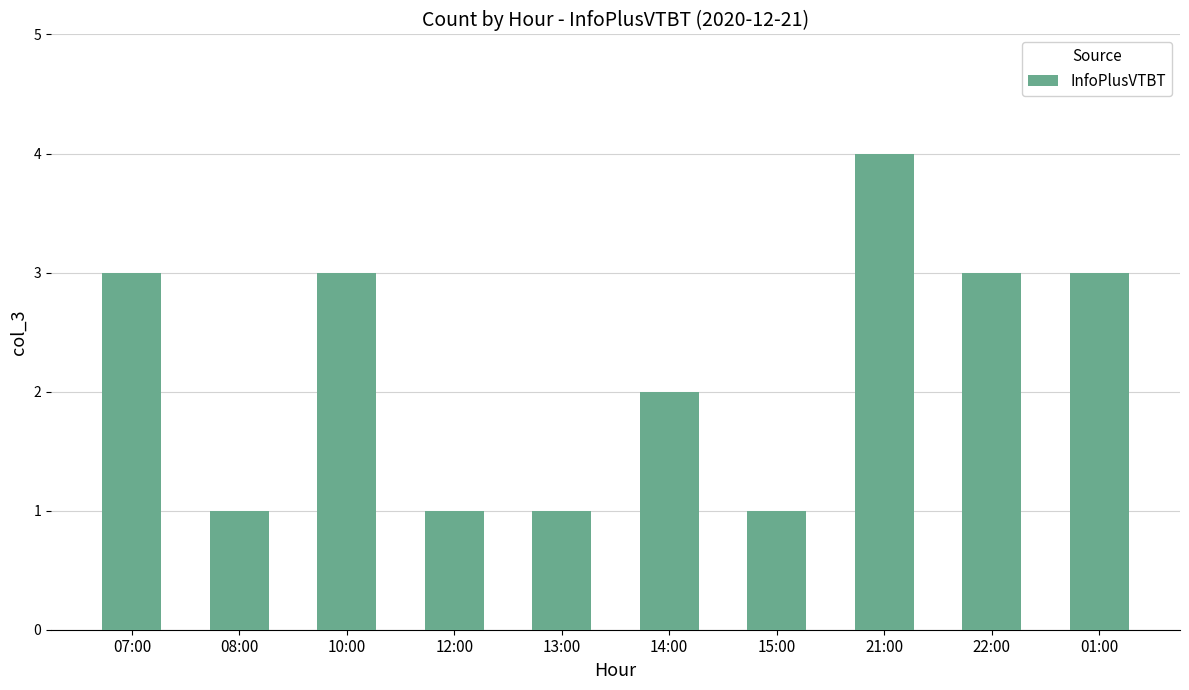

What is the maximum value shown in the chart?

4